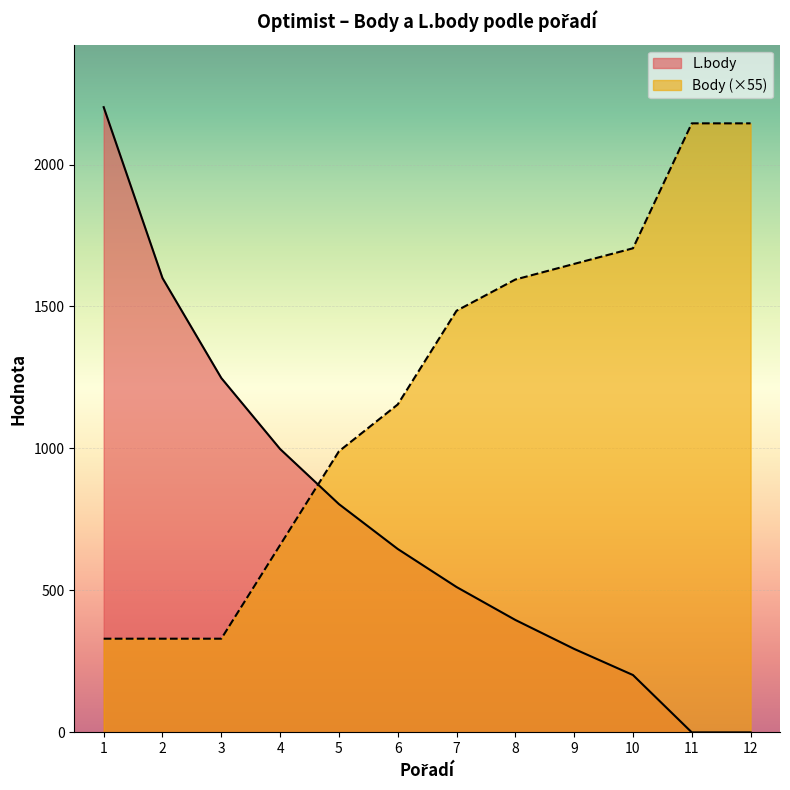

Rank the series by their maximum value, from lowest to highest.

Body (×55), L.body